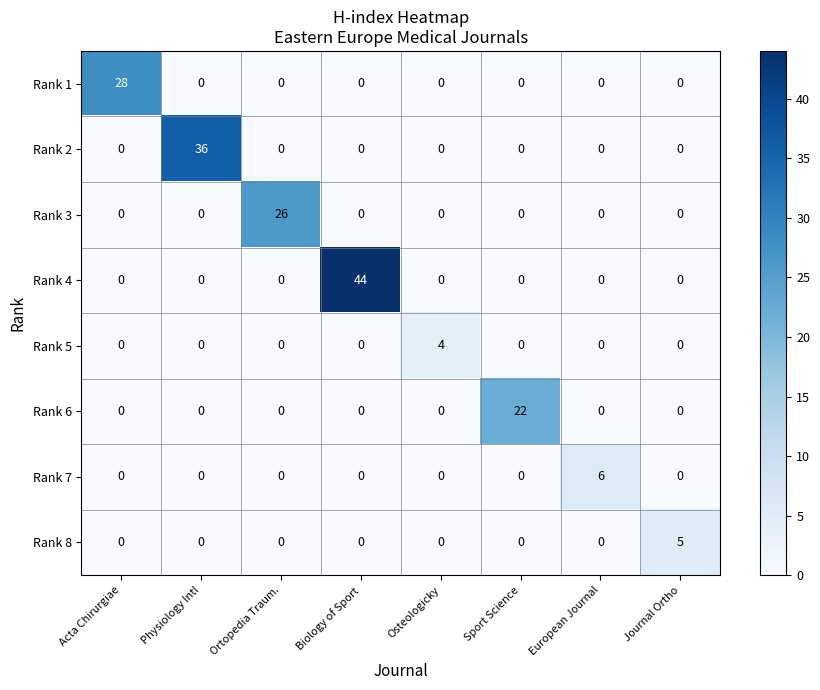

What is the difference between the highest and lowest values at Journal Ortho?

5